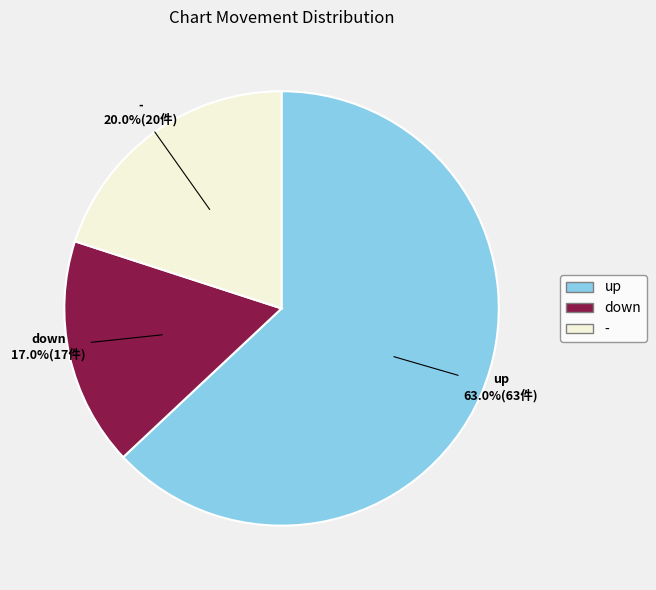

What is the total percentage of - and down?

37.0%